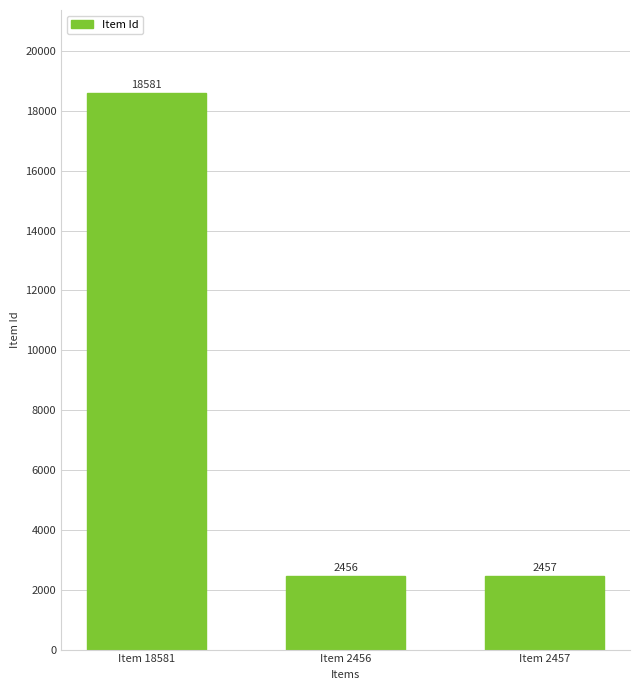

The chart shows a value of 2456 at Item 2456. True or false?

True